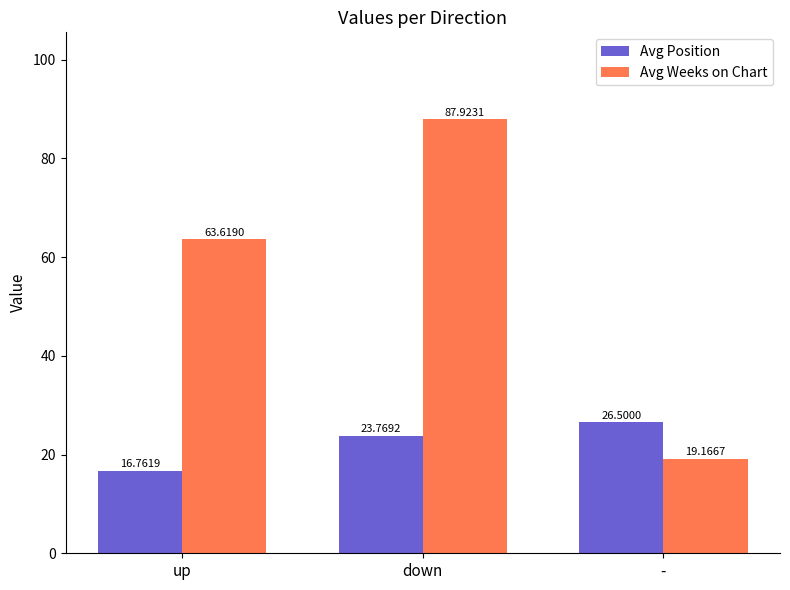

What is the label of the 1st bar from the left?

up